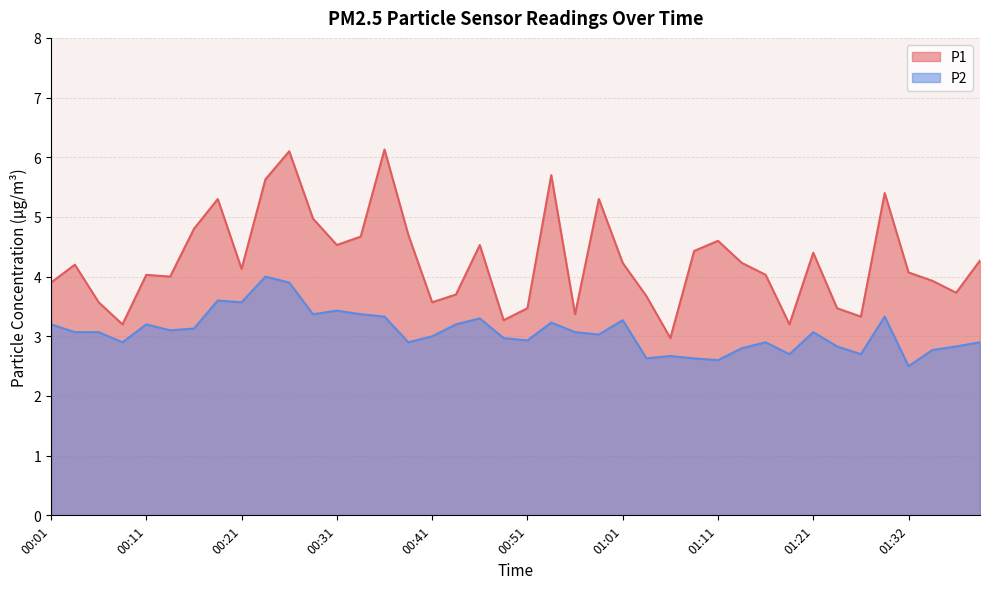

How many lines are shown in the chart?

2